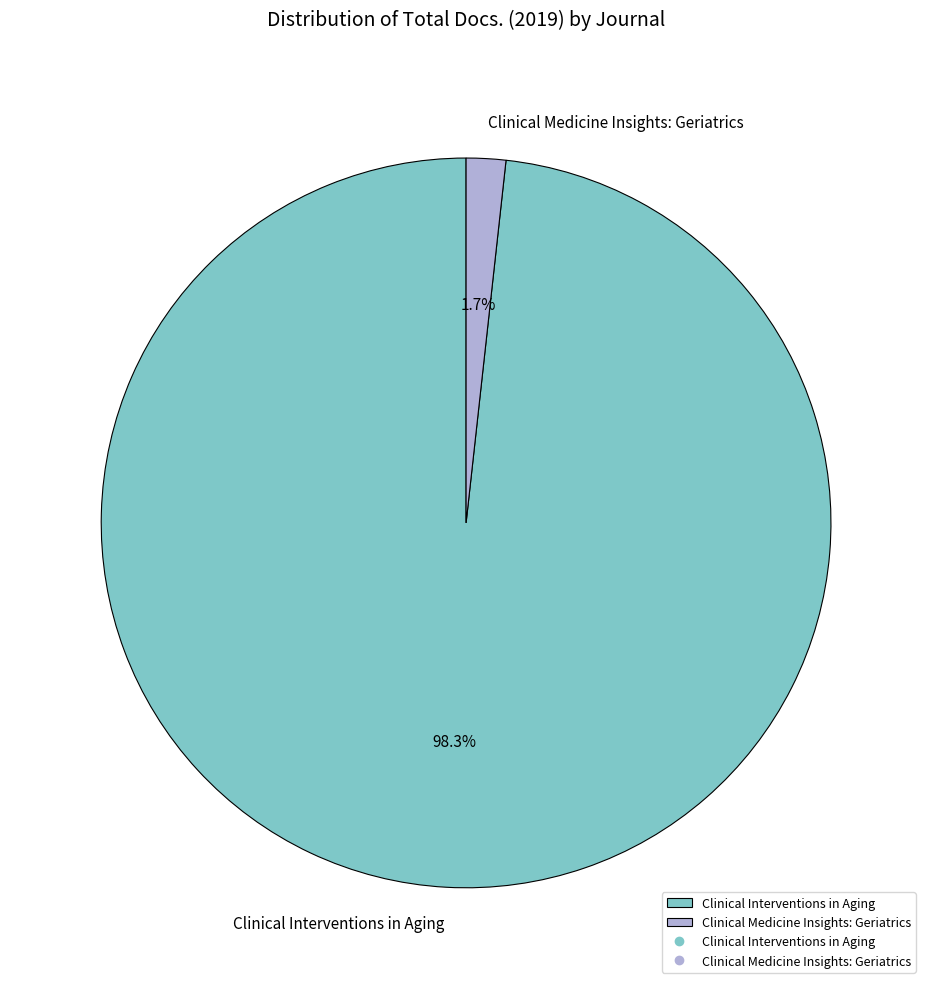

Is it true that Clinical Interventions in Aging is 98% of the pie?

True